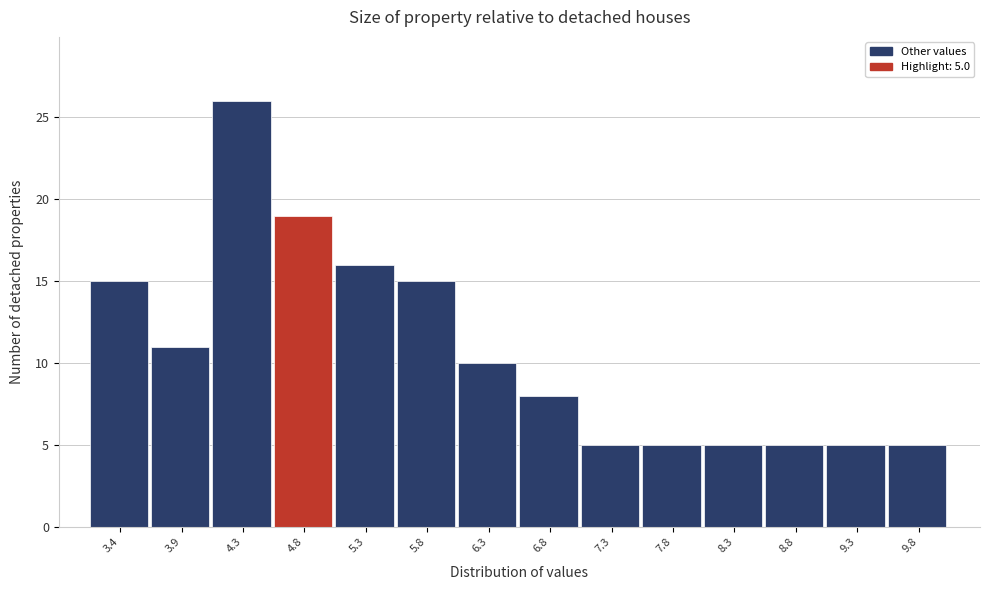

Over which range of the x-axis is the bar tallest?

4.1 to 4.6